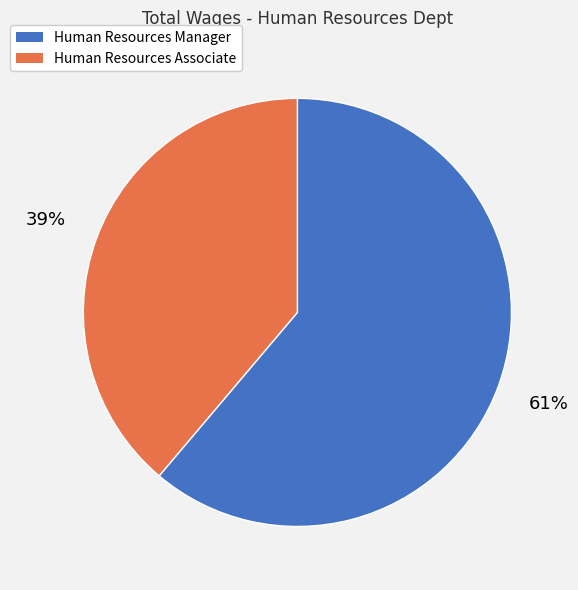

To the nearest percent, what portion does Human Resources Associate represent?

39%